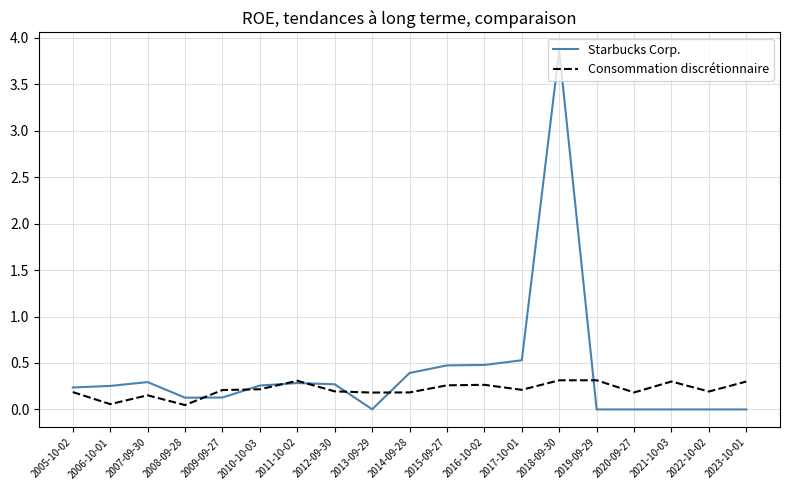

True or false: Starbucks Corp. has a value of 6.8 at 2018-09-30.

False